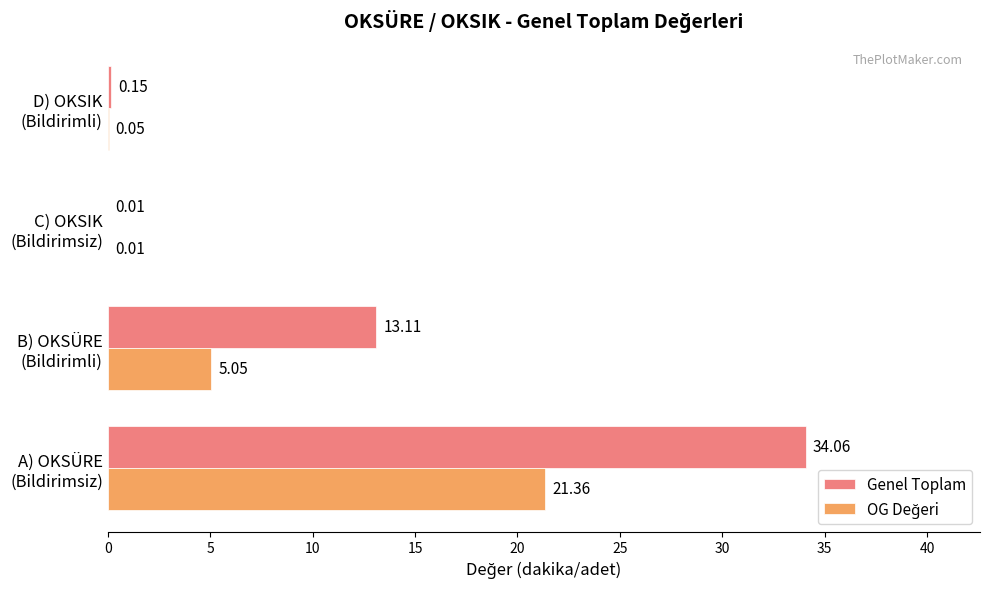

How many series are shown in this chart?

2